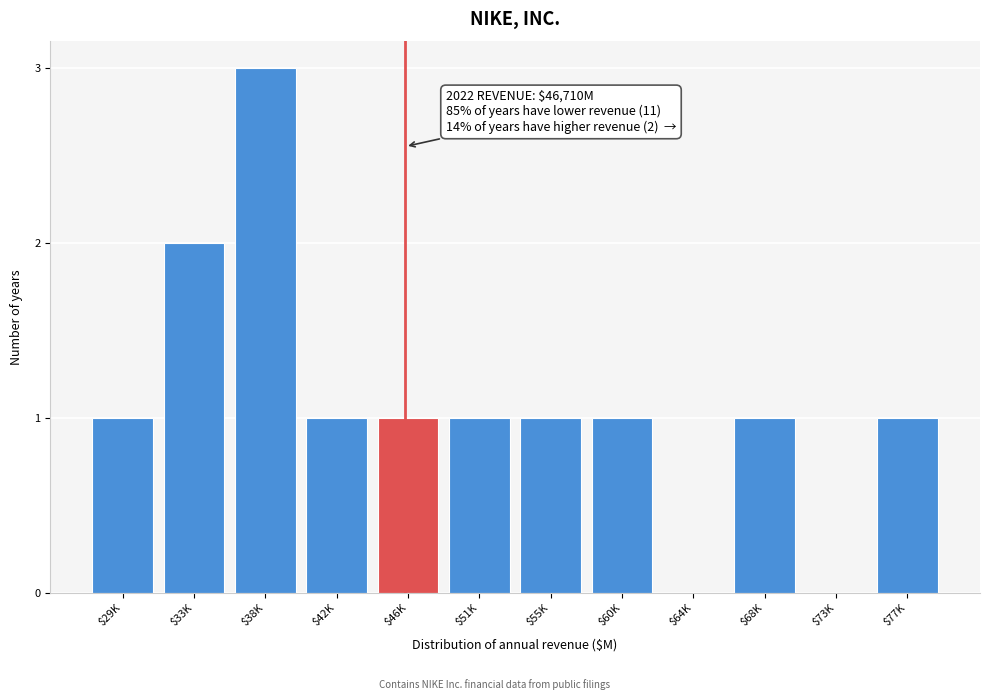

True or false: the data shows 1 at $29K.

True